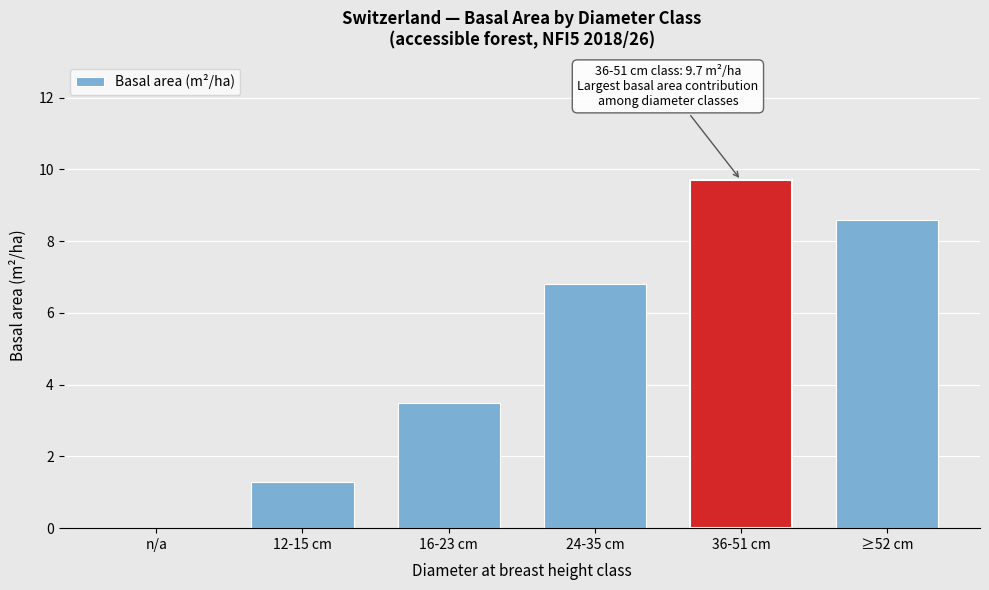

Reading left to right, transcribe all the data shown in this chart.

n/a=0.0	12-15 cm=1.3	16-23 cm=3.5	24-35 cm=6.8	36-51 cm=9.7	≥52 cm=8.6